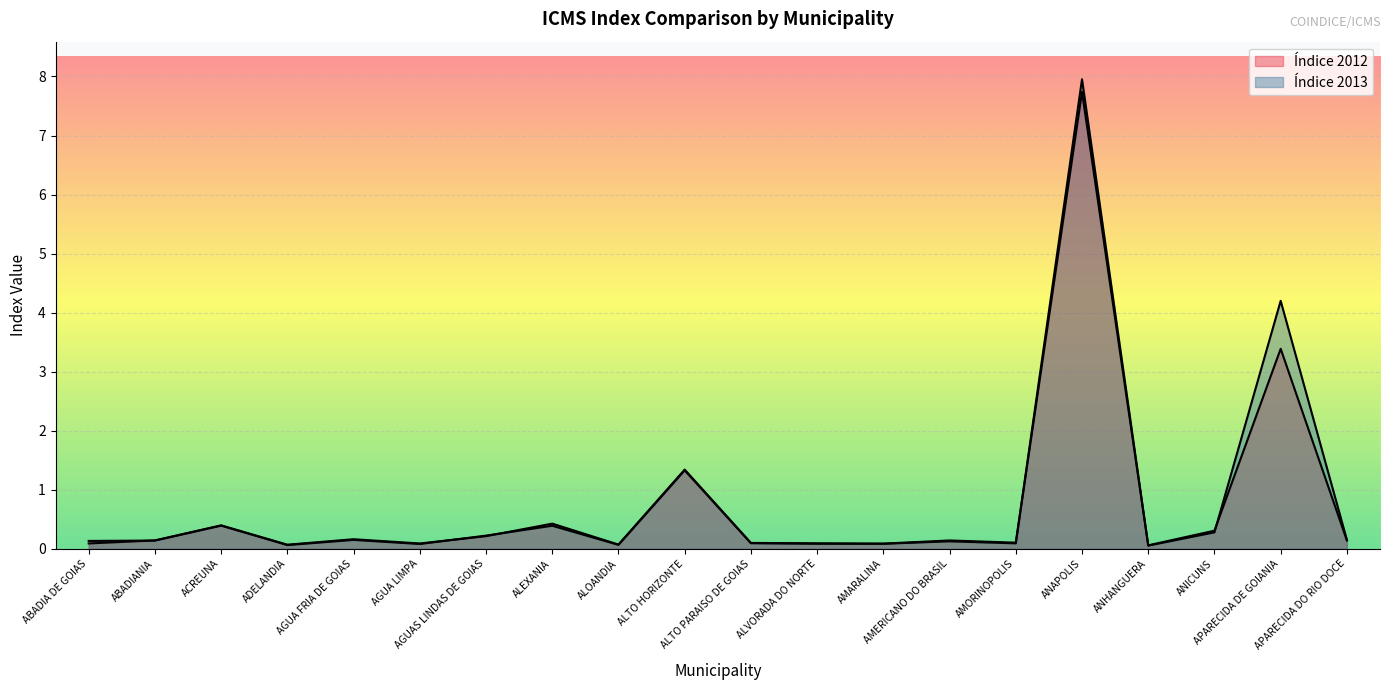

What is the spread (max minus min) of values at ANAPOLIS?

0.2